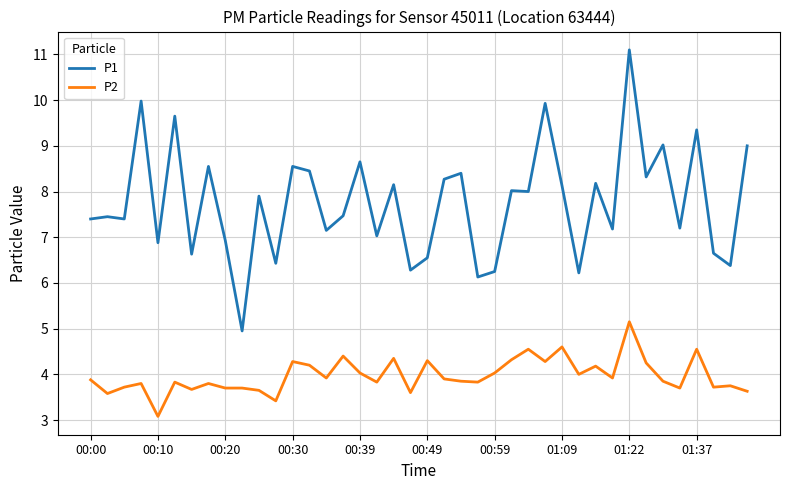

Which series has the largest range (max minus min)?

P1